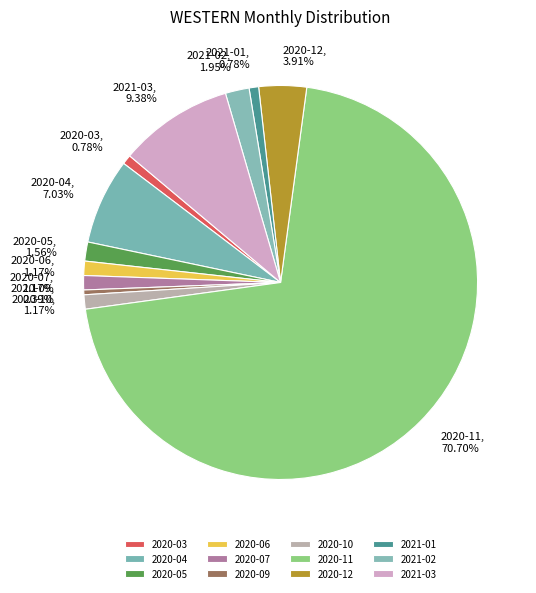

Between 2020-03 and 2020-11, which is larger?

2020-11